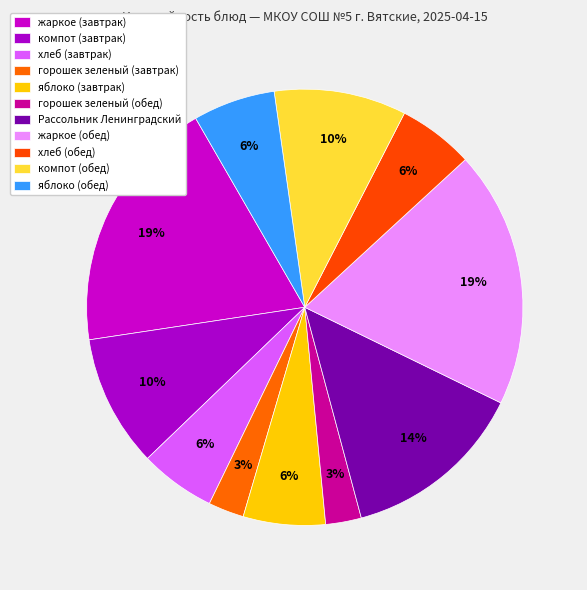

Does Рассольник Ленинградский represent more than half of the total?

No